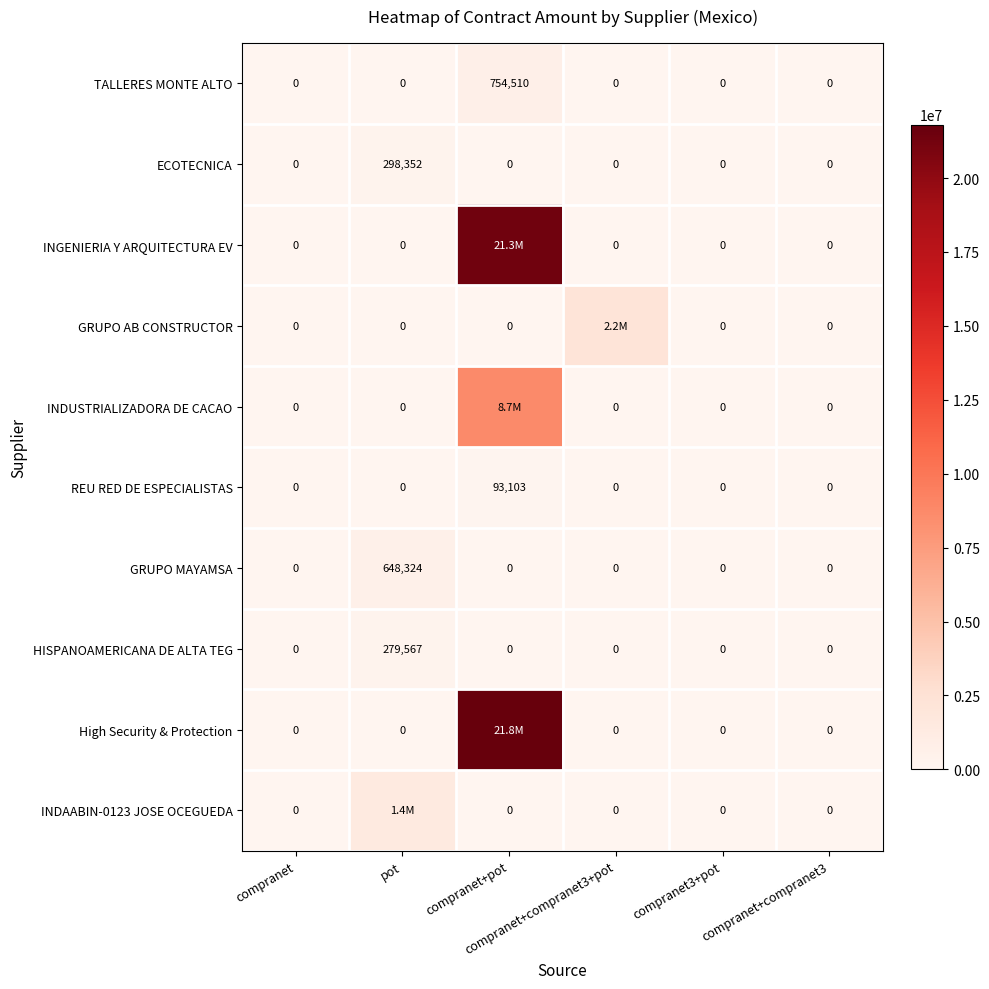

True or false: REU RED DE ESPECIALISTAS has a value of 63093.4 at compranet+compranet3+pot.

False